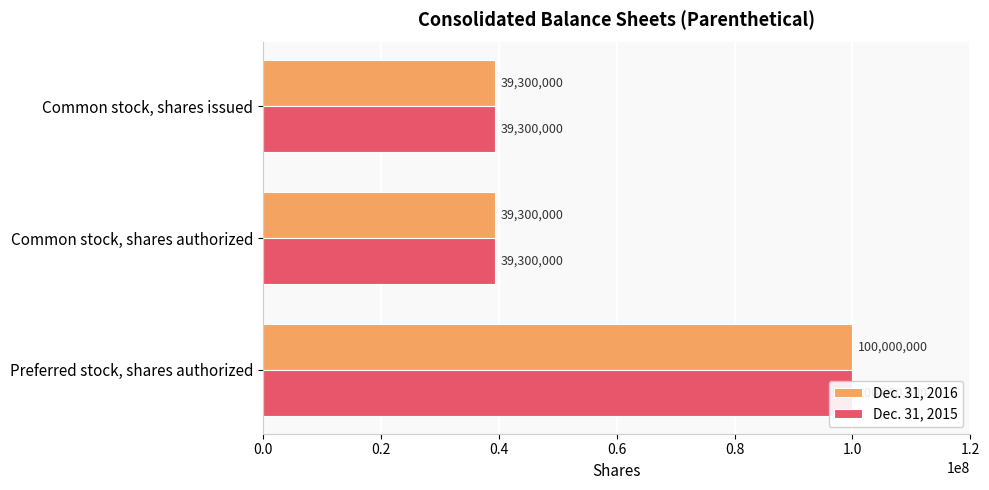

Which series has the largest total across all categories?

Dec. 31, 2016